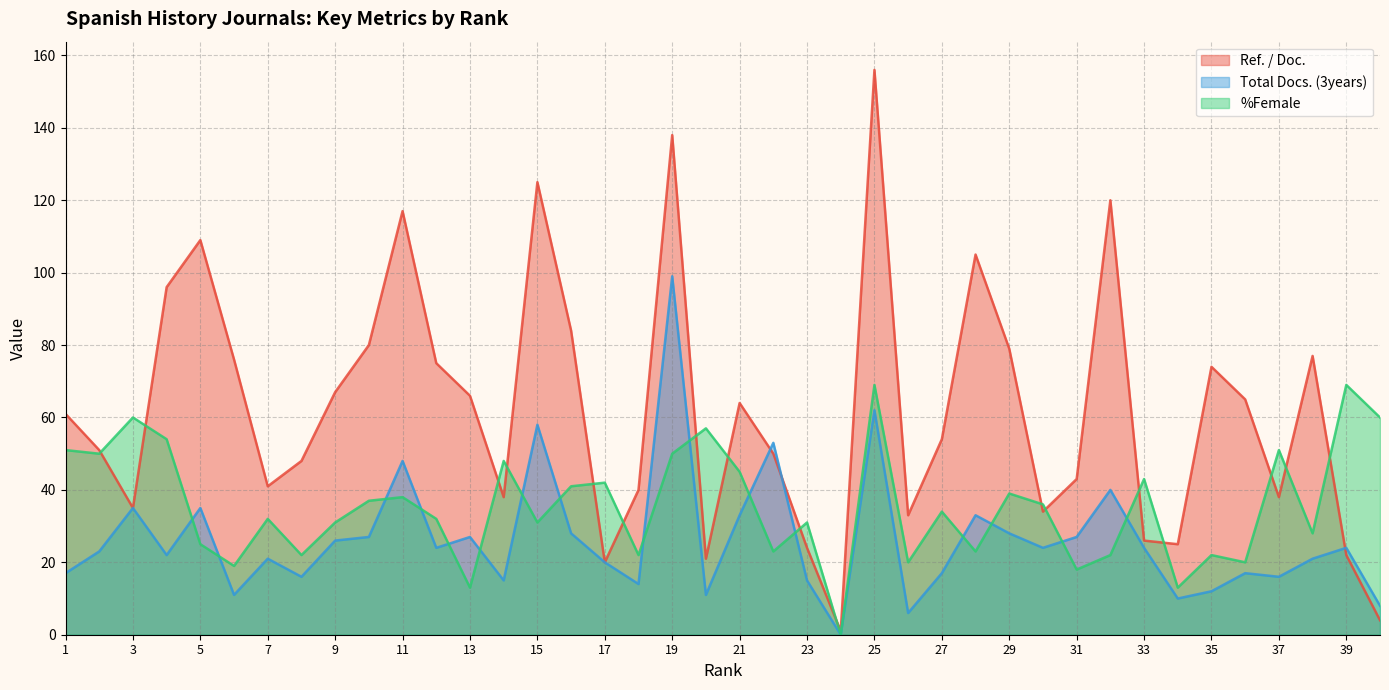

Which series has the largest range (max minus min)?

Ref. / Doc.